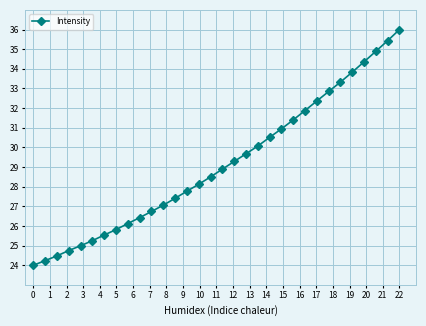

What is the greatest value displayed?

36.0